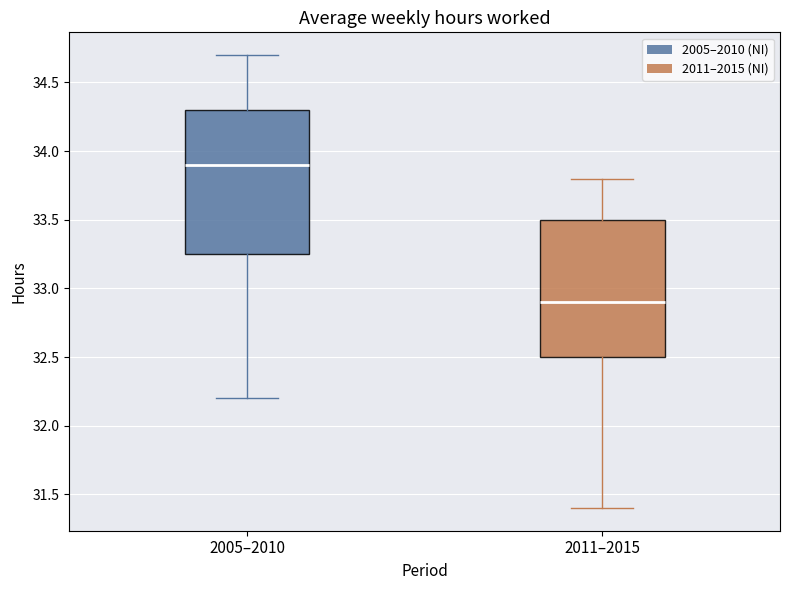

Reading left to right, read every box against the y-axis: the position of its median line, the range the box covers, and the ends of its whiskers. The values are not printed on the chart, so give them approximately, as read against the axis.

2005–2010: median 33.90, box 33.25 to 34.30, whiskers 32.20 to 34.70
2011–2015: median 32.90, box 32.50 to 33.50, whiskers 31.40 to 33.80